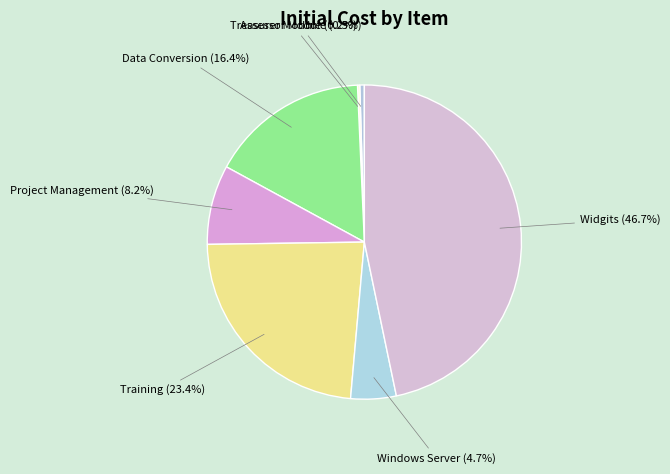

What percentage is NOT represented by Windows Server (4.7%)?

95.3%